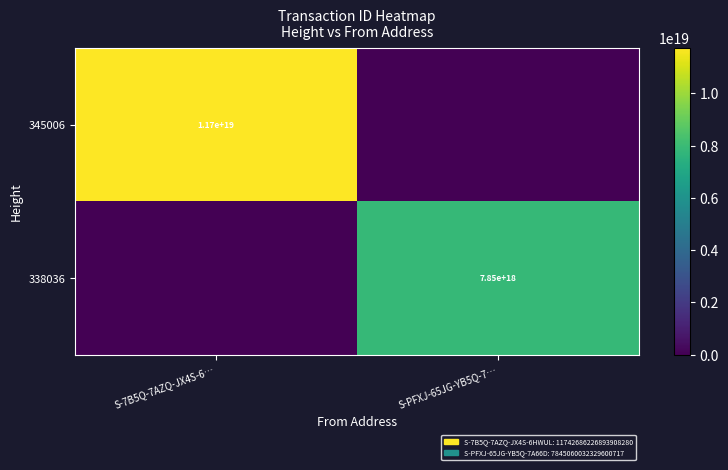

Is the value of 345006 at S-7B5Q-7AZQ-JX4S-6… greater than the value of 338036 at S-PFXJ-65JG-YB5Q-7…?

Yes